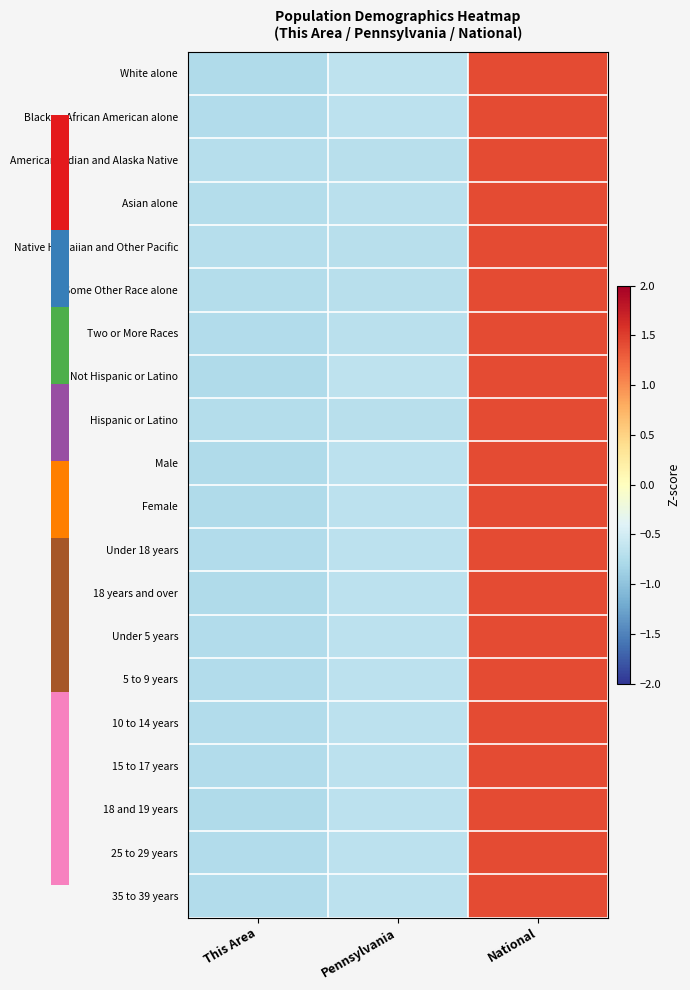

Reading left to right, what are all the values shown in this chart?

White alone: This Area=-0.8	Pennsylvania=-0.7	National=1.4
Black or African American alone: This Area=-0.7	Pennsylvania=-0.7	National=1.4
American Indian and Alaska Native: This Area=-0.7	Pennsylvania=-0.7	National=1.4
Asian alone: This Area=-0.7	Pennsylvania=-0.7	National=1.4
Native Hawaiian and Other Pacific: This Area=-0.7	Pennsylvania=-0.7	National=1.4
Some Other Race alone: This Area=-0.7	Pennsylvania=-0.7	National=1.4
Two or More Races: This Area=-0.7	Pennsylvania=-0.7	National=1.4
Not Hispanic or Latino: This Area=-0.8	Pennsylvania=-0.7	National=1.4
Hispanic or Latino: This Area=-0.7	Pennsylvania=-0.7	National=1.4
Male: This Area=-0.8	Pennsylvania=-0.7	National=1.4
Female: This Area=-0.8	Pennsylvania=-0.7	National=1.4
Under 18 years: This Area=-0.7	Pennsylvania=-0.7	National=1.4
18 years and over: This Area=-0.8	Pennsylvania=-0.7	National=1.4
Under 5 years: This Area=-0.7	Pennsylvania=-0.7	National=1.4
5 to 9 years: This Area=-0.7	Pennsylvania=-0.7	National=1.4
10 to 14 years: This Area=-0.7	Pennsylvania=-0.7	National=1.4
15 to 17 years: This Area=-0.7	Pennsylvania=-0.7	National=1.4
18 and 19 years: This Area=-0.8	Pennsylvania=-0.7	National=1.4
25 to 29 years: This Area=-0.7	Pennsylvania=-0.7	National=1.4
35 to 39 years: This Area=-0.7	Pennsylvania=-0.7	National=1.4